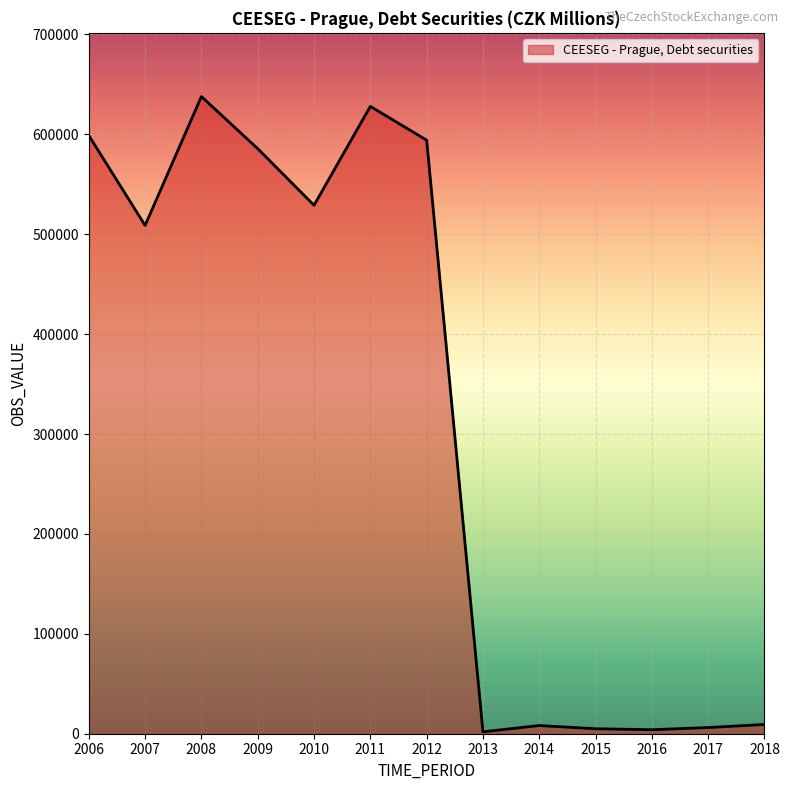

The value at 2011 is 628019.7. True or false?

True